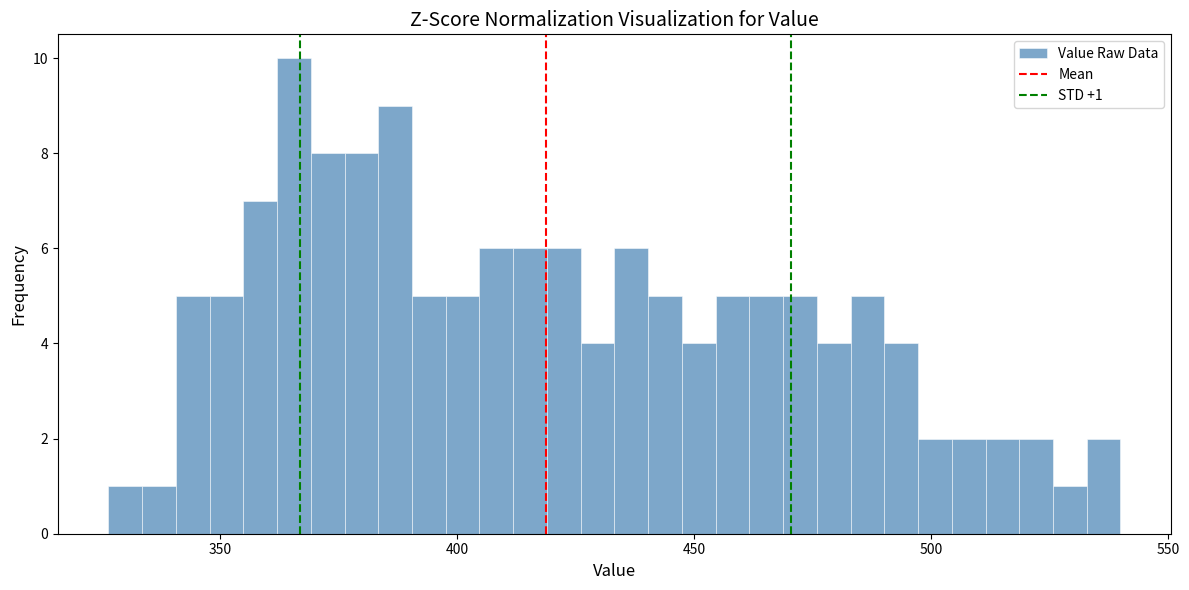

Read against the x-axis, roughly where is the centre of the tallest bar?

365